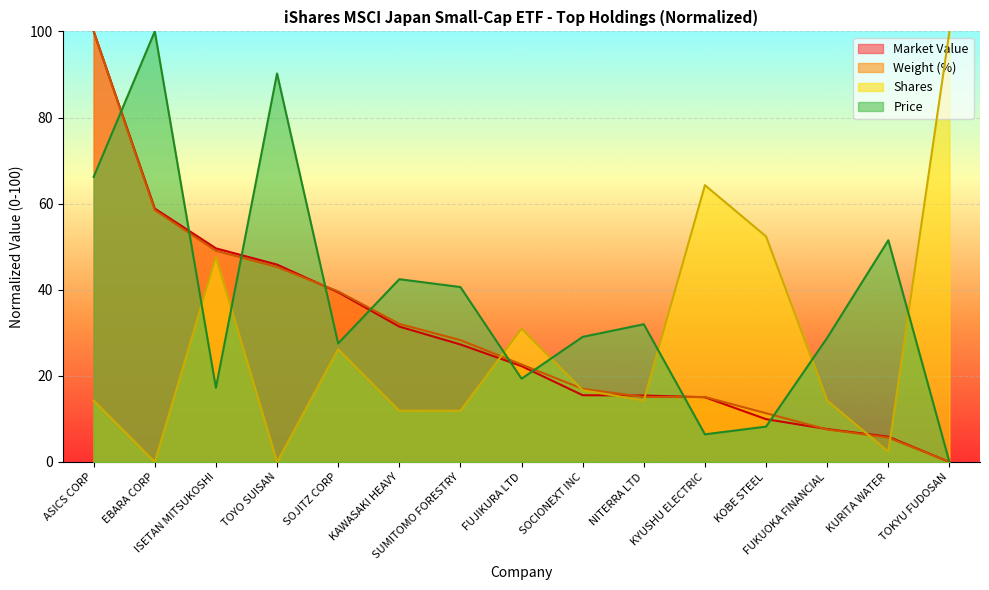

List the labels in order of Shares value, largest first.

TOKYU FUDOSAN, KYUSHU ELECTRIC, KOBE STEEL, ISETAN MITSUKOSHI, FUJIKURA LTD, SOJITZ CORP, SOCIONEXT INC, ASICS CORP, NITERRA LTD, FUKUOKA FINANCIAL, KAWASAKI HEAVY, SUMITOMO FORESTRY, KURITA WATER, EBARA CORP, TOYO SUISAN